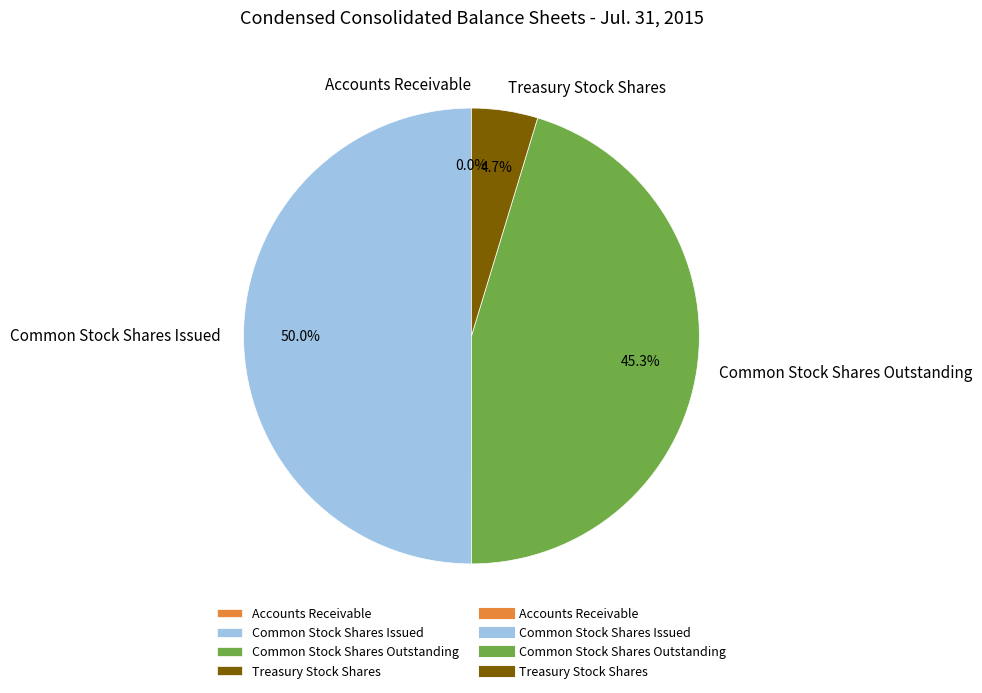

The Treasury Stock Shares slice represents 14% of the pie. True or false?

False